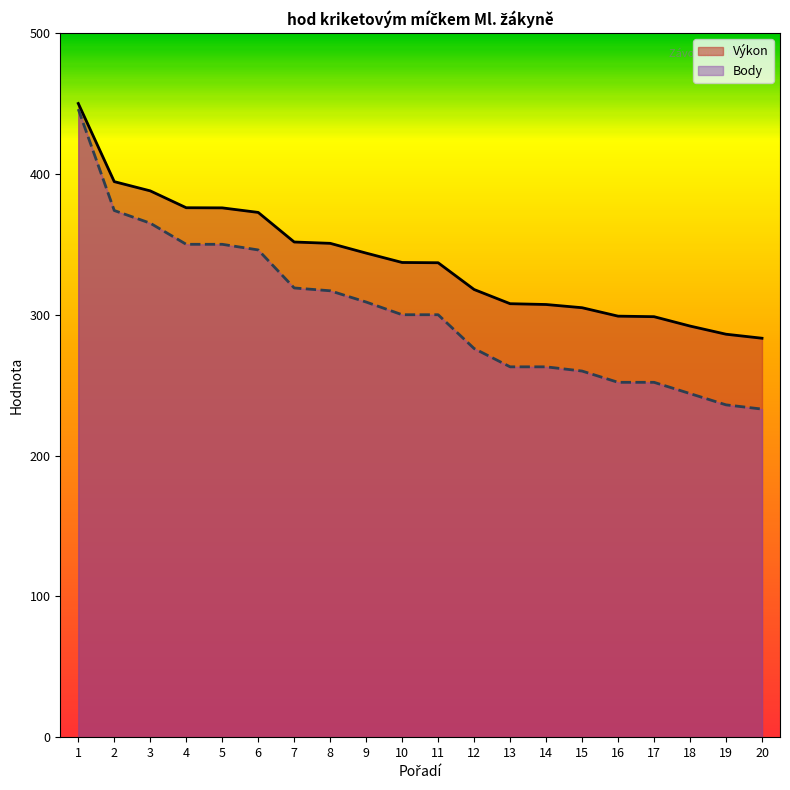

True or false: Body has a value of 263.0 at 14.

True